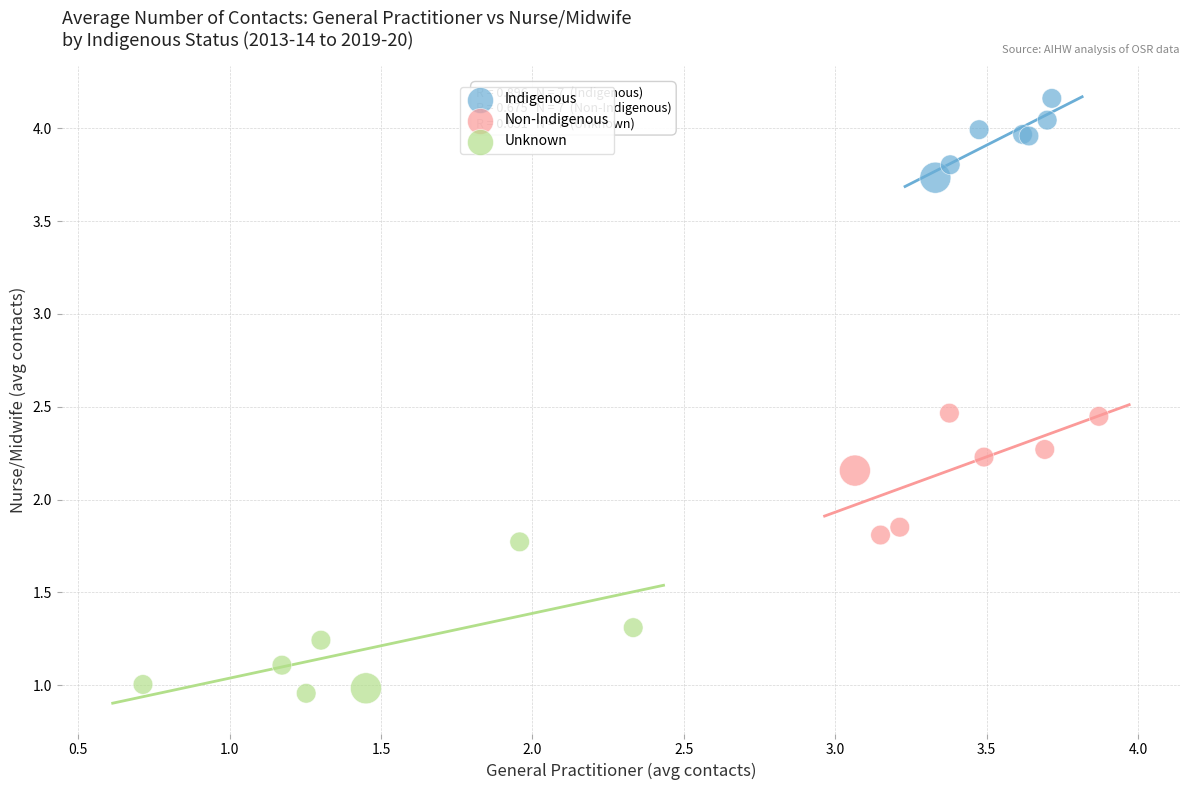

Which series reaches the minimum Y coordinate?

Unknown